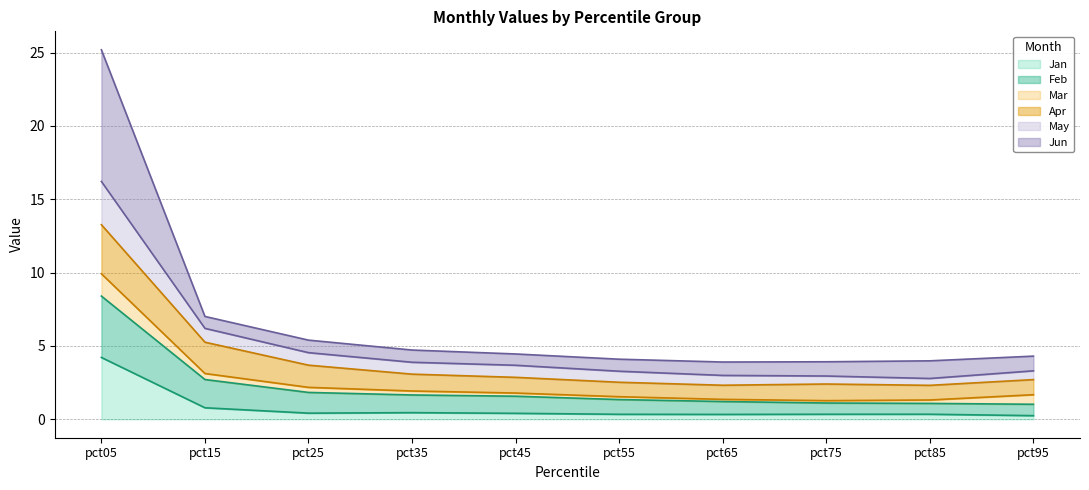

Is the value of Feb at pct25 greater than the value of Jan at pct55?

Yes